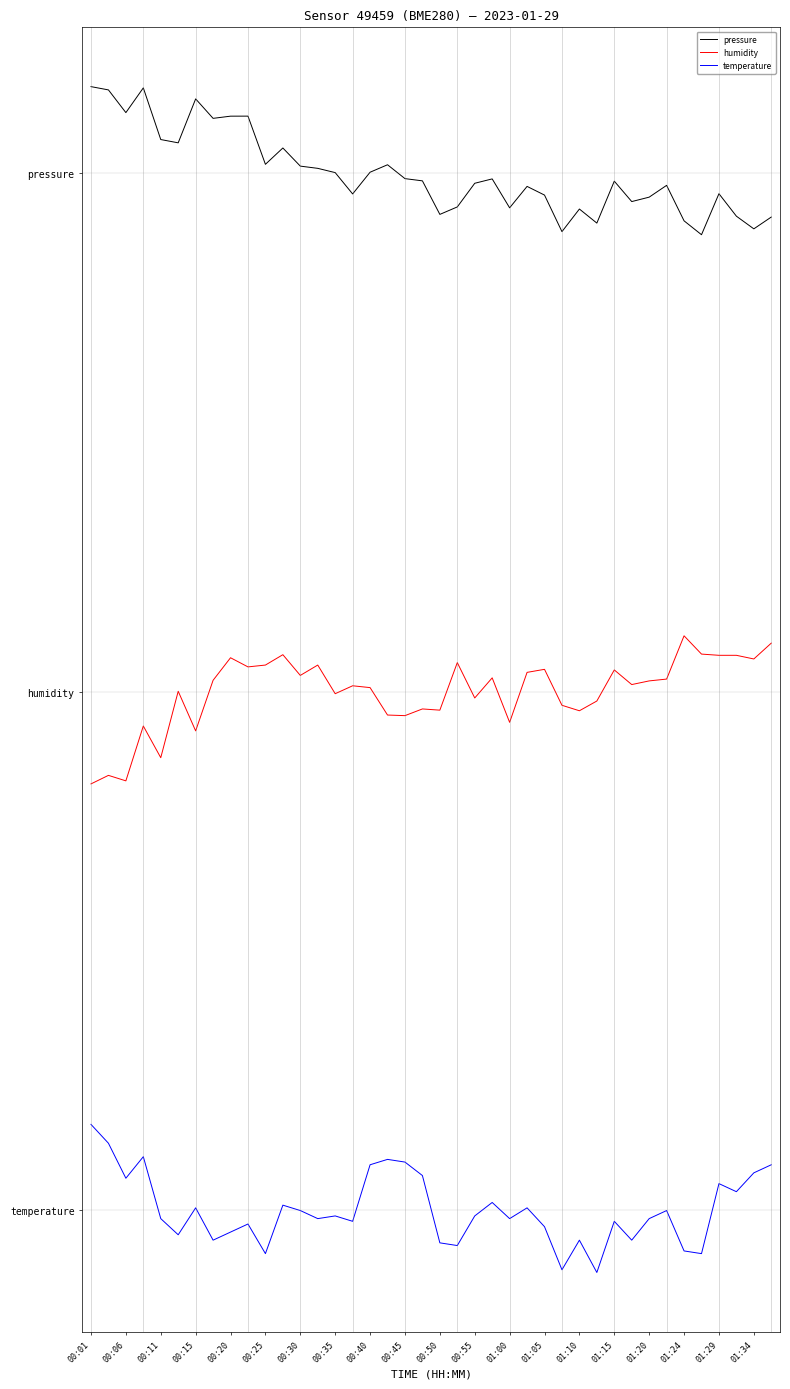

Is this an area chart (filled region under the line)?

No